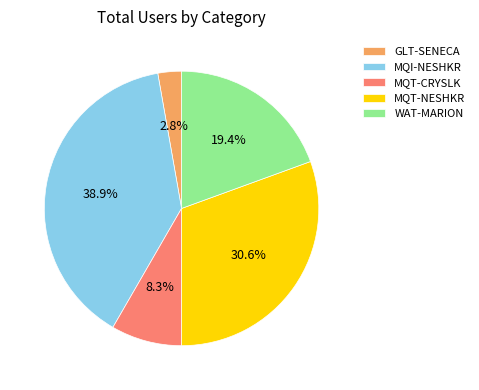

Rank the categories by value from highest to lowest.

MQI-NESHKR, MQT-NESHKR, WAT-MARION, MQT-CRYSLK, GLT-SENECA